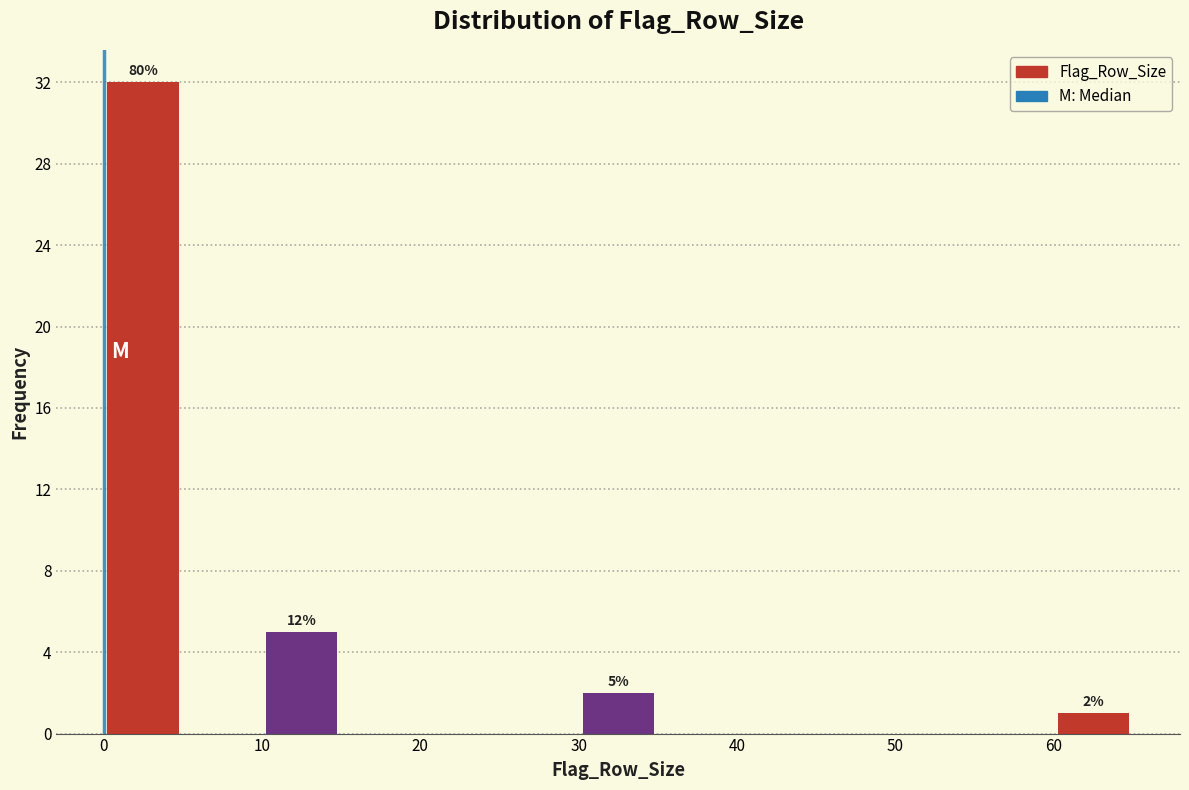

Which range on the x-axis has the tallest bar?

0 to 5